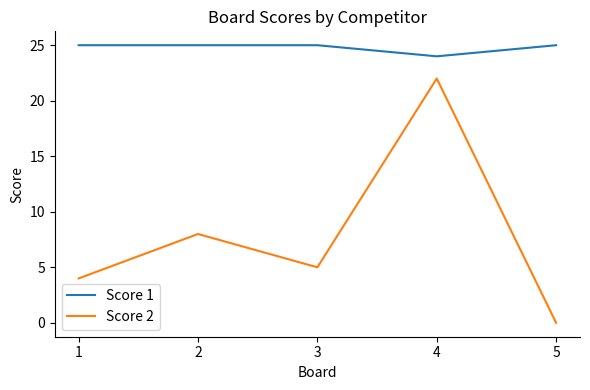

Between 2 and 4, which series saw the biggest shift?

Score 2